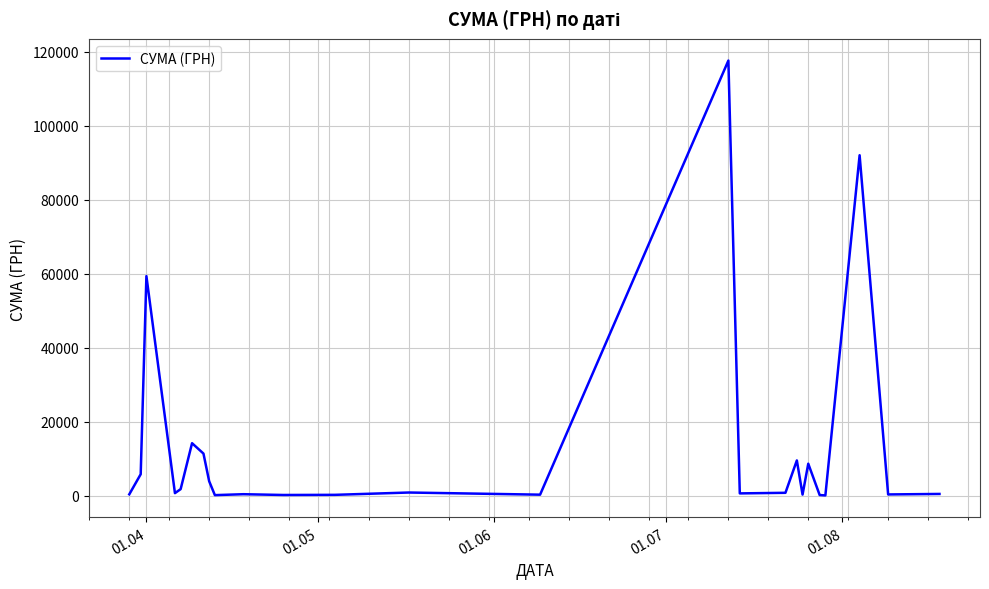

How many lines are shown in the chart?

1